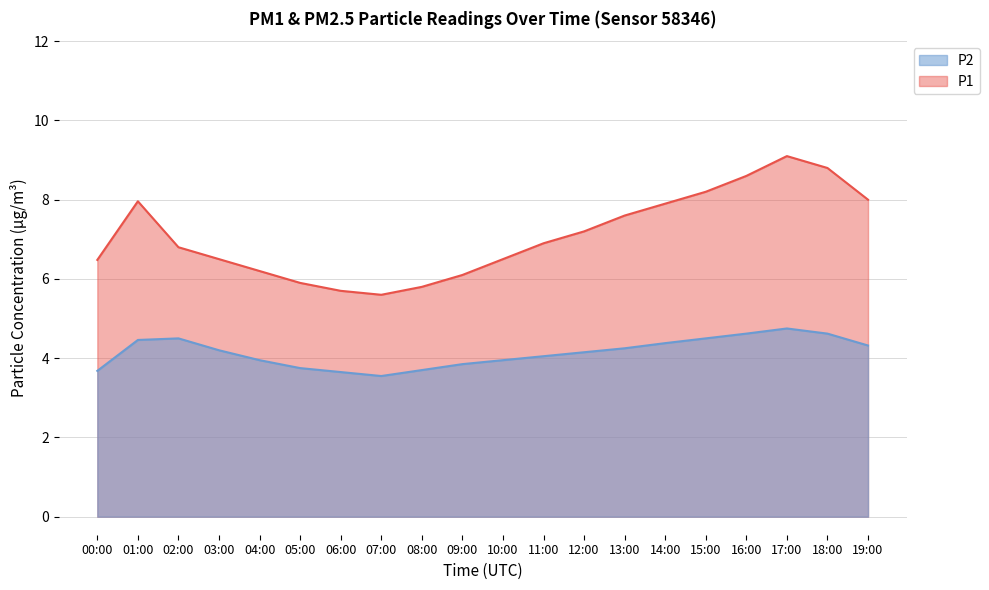

Which series changed the most between 12:00 and 16:00?

P1